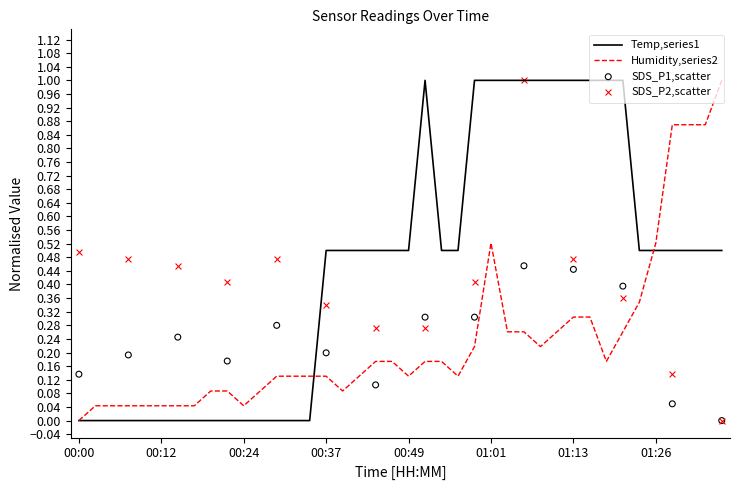

Which series contains the lowest Y value?

Temp